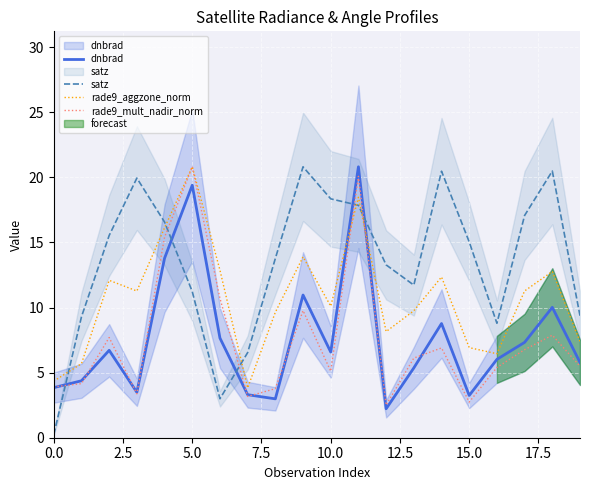

What is the maximum value for rade9_aggzone_norm?

20.8